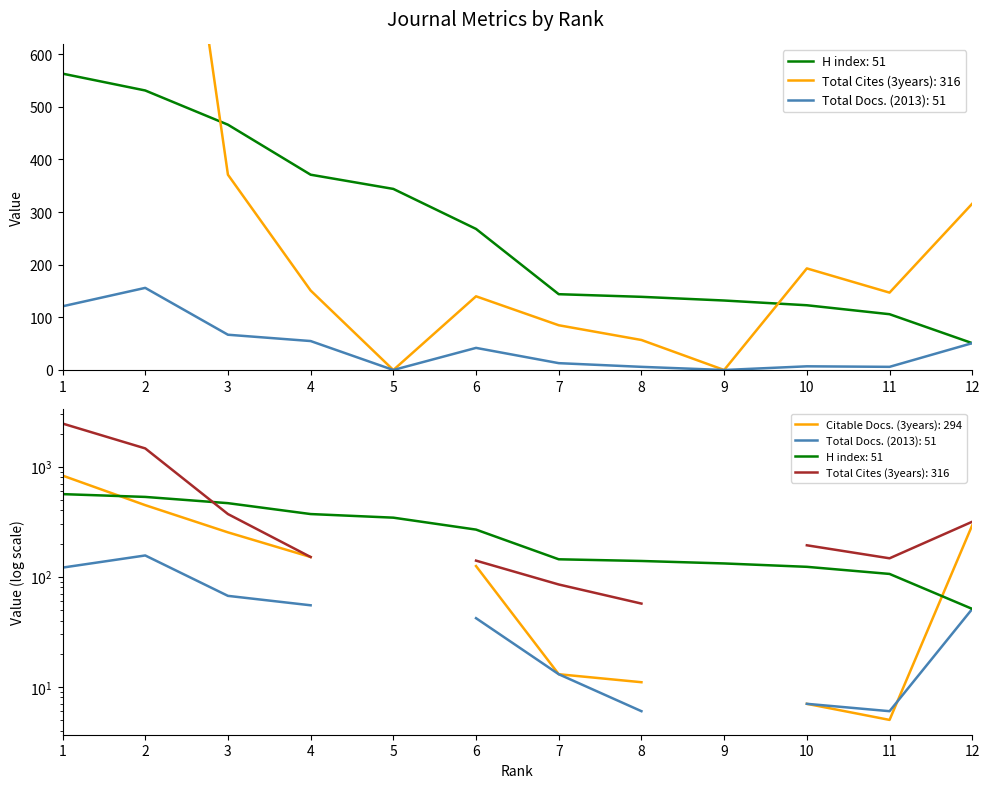

True or false: Total Docs. (2013) and Total Cites (3years) cross at least once.

False